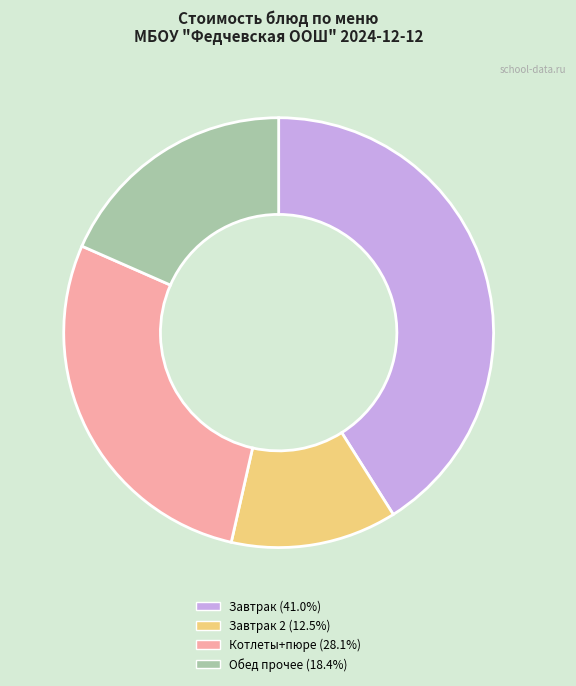

How many segments does this pie chart have?

4